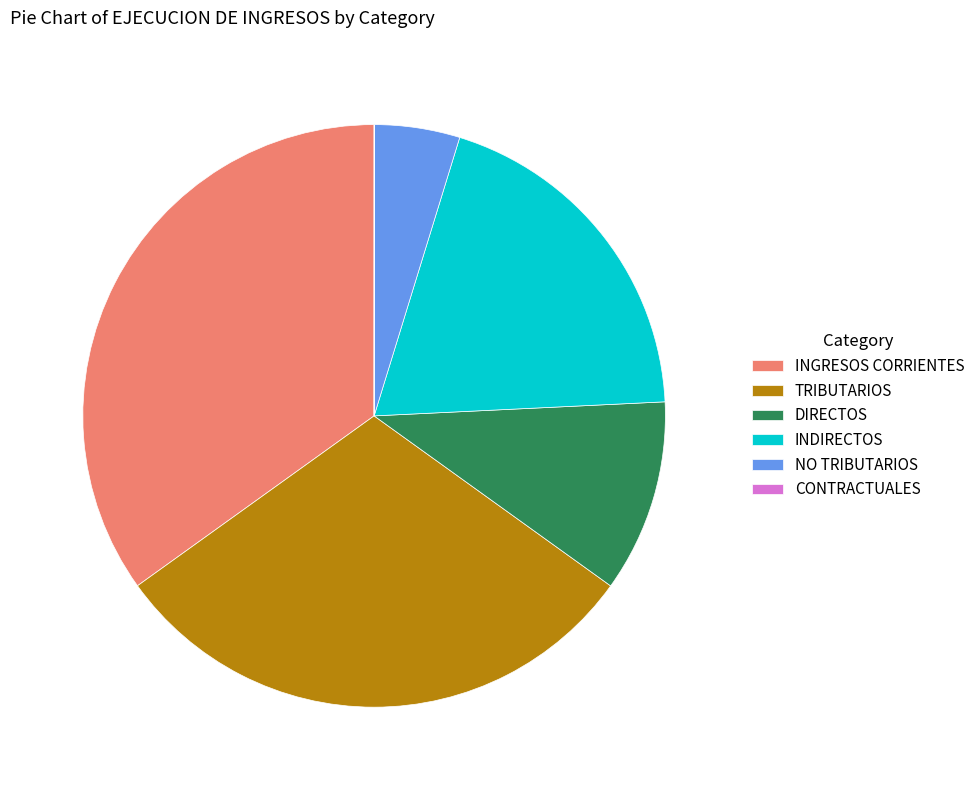

Which category has the biggest portion of the pie?

INGRESOS CORRIENTES